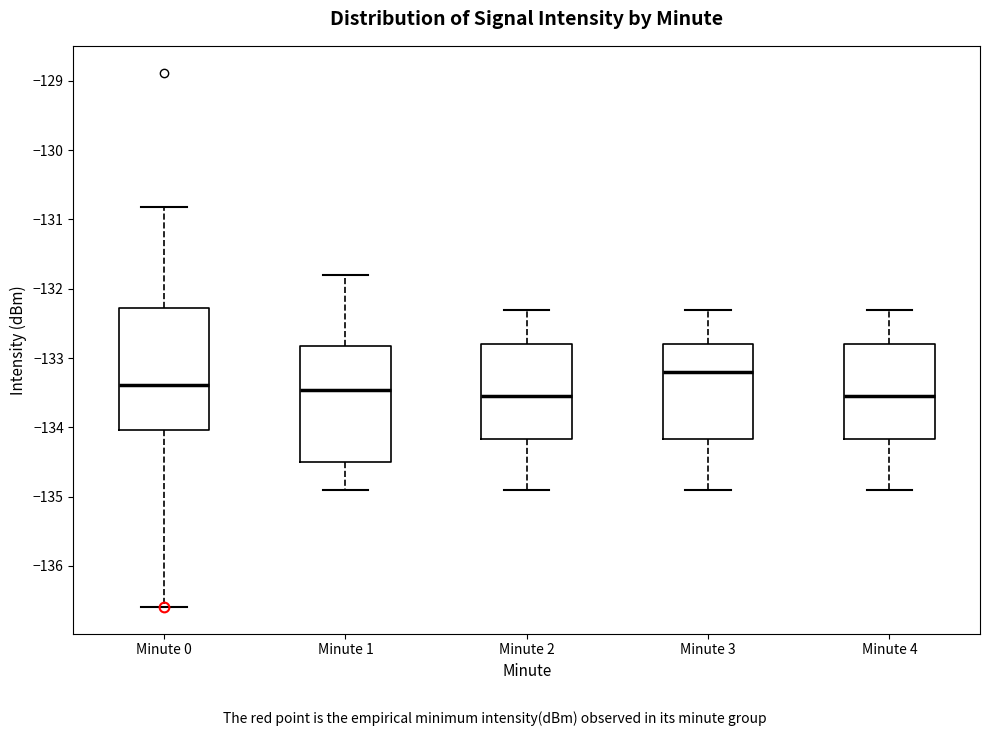

Reading left to right, read every box against the y-axis: the position of its median line, the range the box covers, and the ends of its whiskers. The values are not printed on the chart, so give them approximately, as read against the axis.

Minute 0: median -133.4, box -134.0 to -132.3, whiskers -136.6 to -130.8
Minute 1: median -133.5, box -134.5 to -132.8, whiskers -134.9 to -131.8
Minute 2: median -133.5, box -134.2 to -132.8, whiskers -134.9 to -132.3
Minute 3: median -133.2, box -134.2 to -132.8, whiskers -134.9 to -132.3
Minute 4: median -133.5, box -134.2 to -132.8, whiskers -134.9 to -132.3